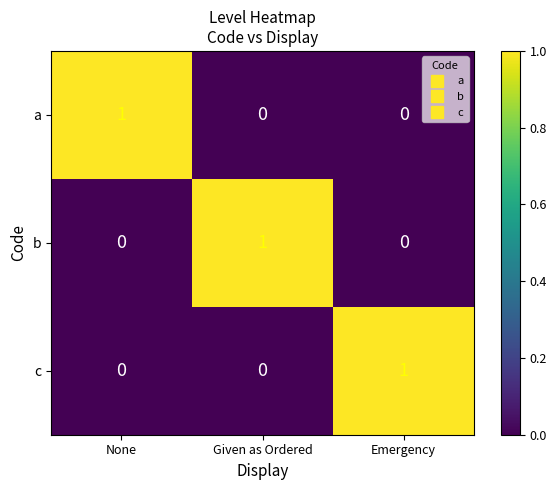

The value of a at Given as Ordered is 0. True or false?

True